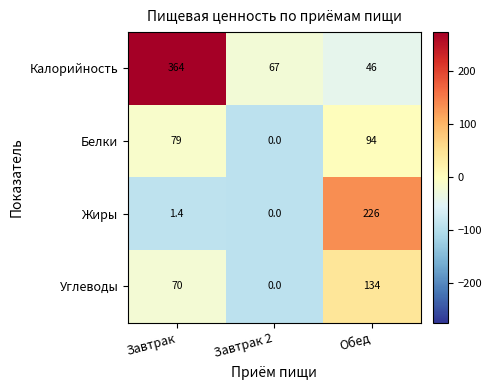

How many Белки values are between 0 and 94?

3